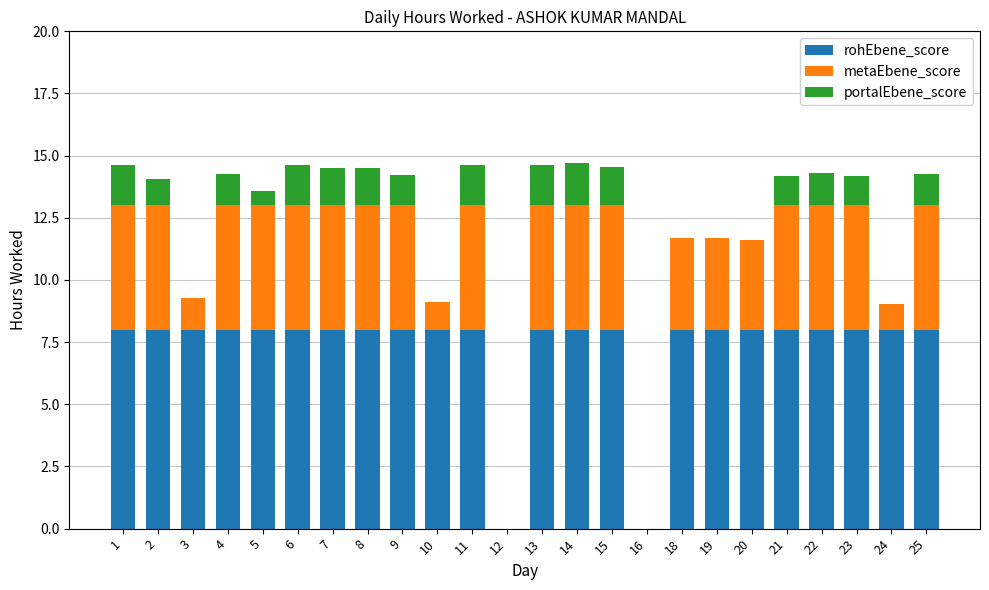

Count the number of data series in this chart.

3